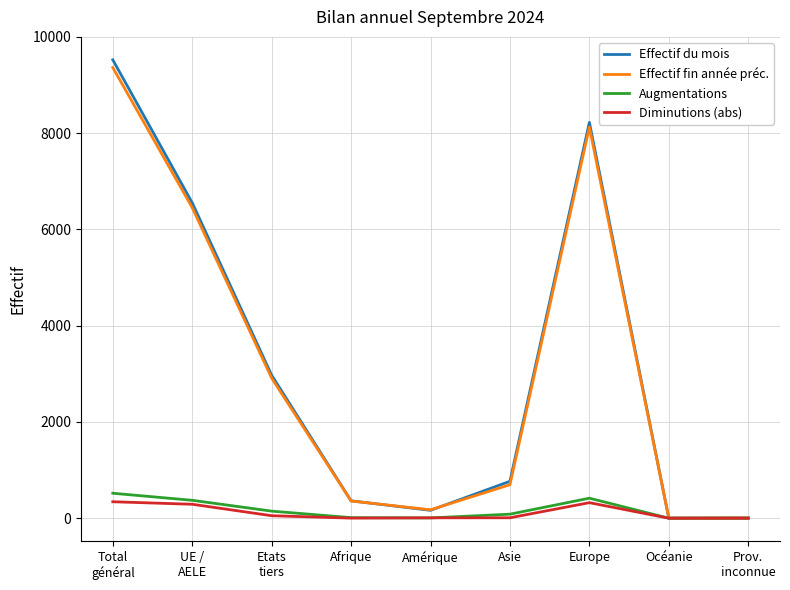

What is the maximum value shown in the chart?

9524